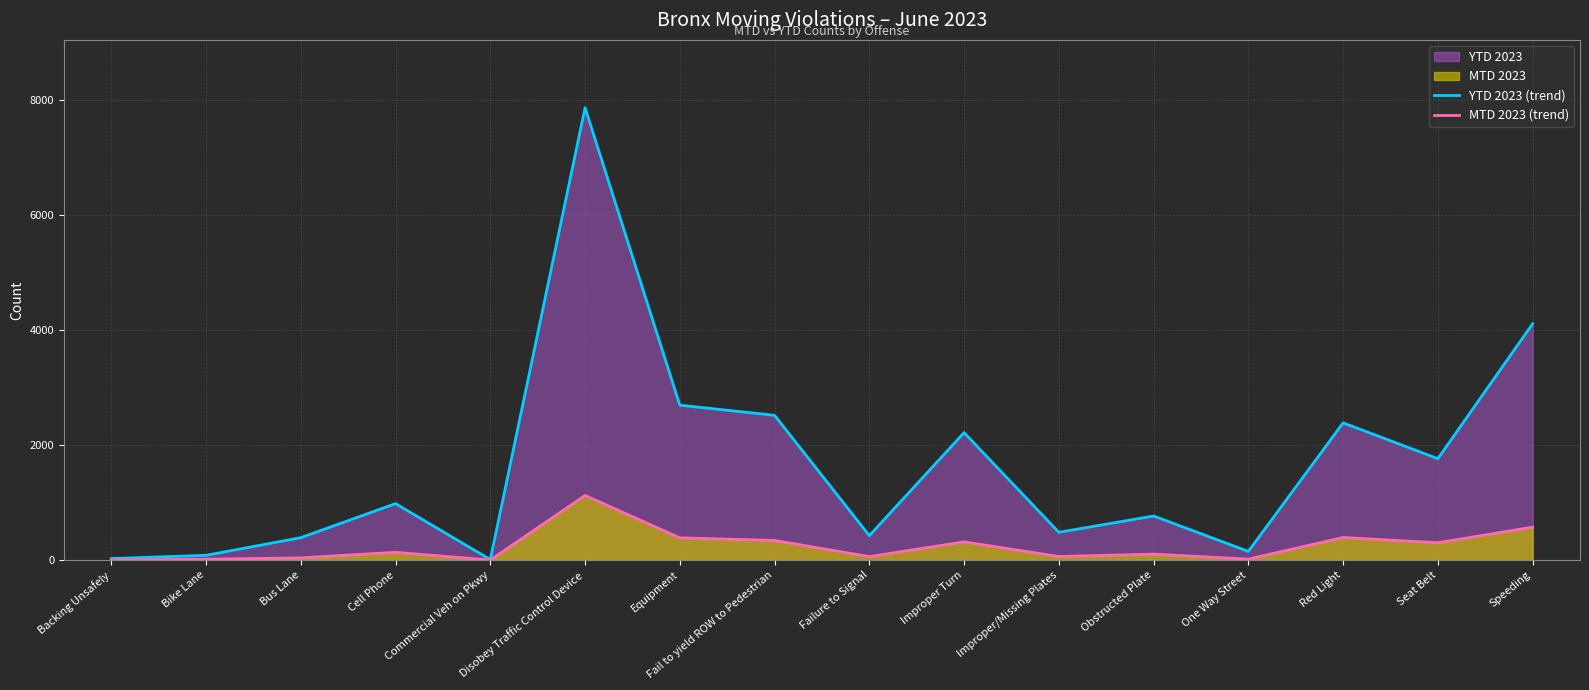

What is the greatest value displayed?

7861